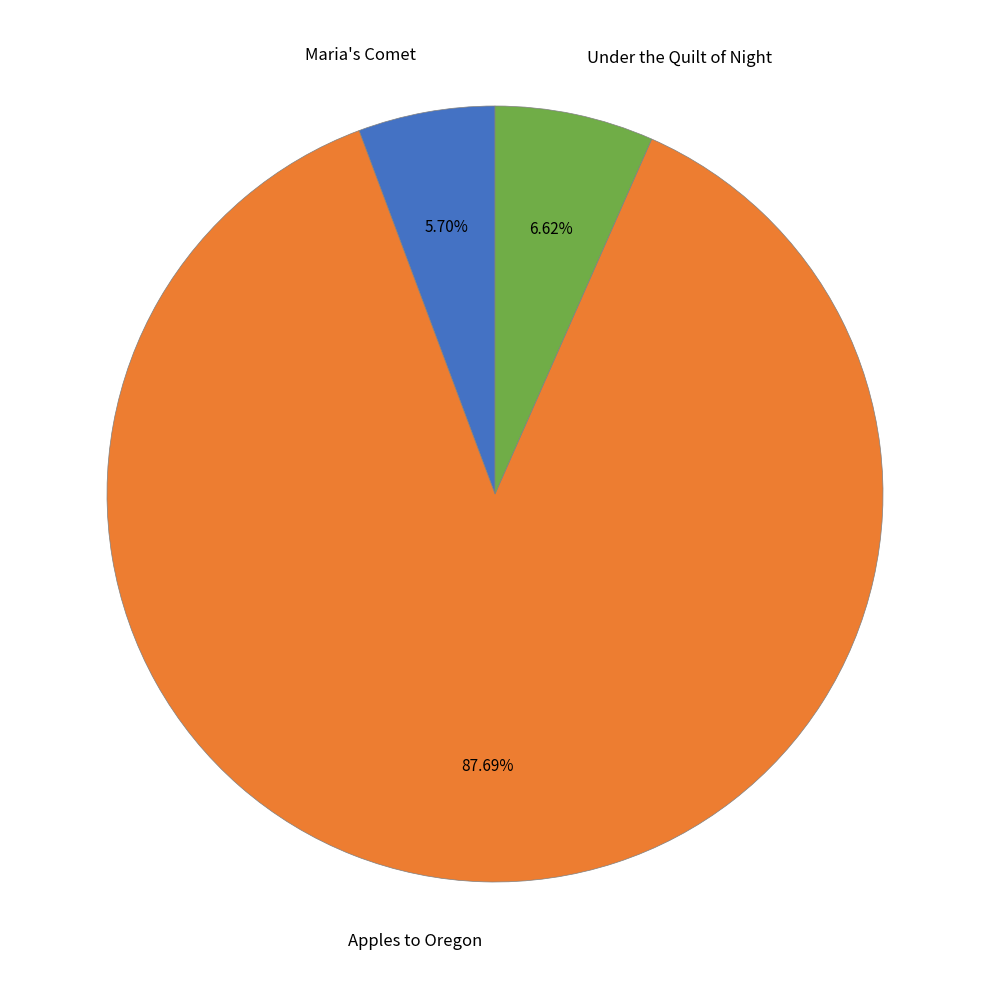

True or false: Under the Quilt of Night accounts for 7% of the total.

True